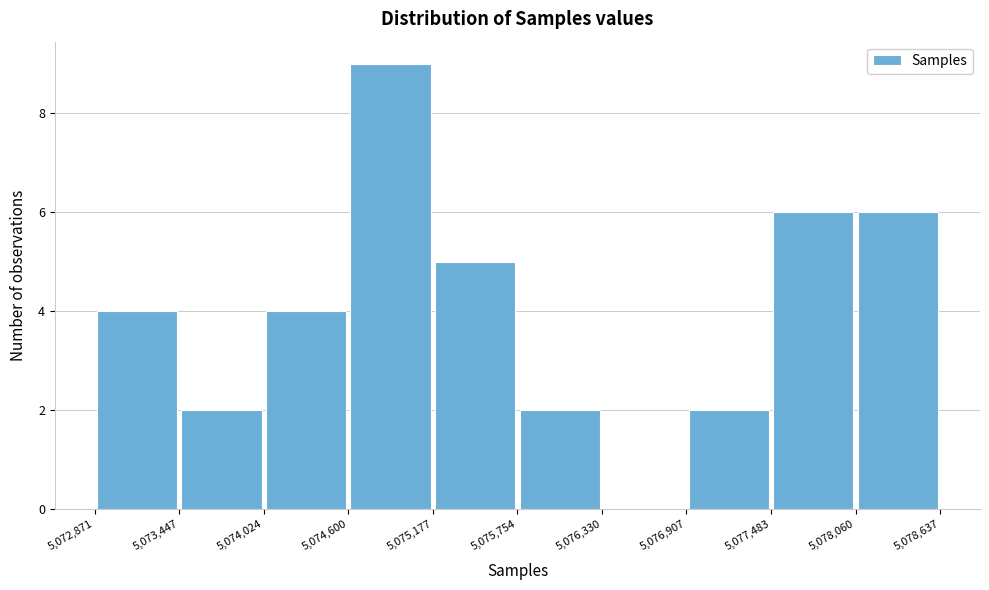

What is the height of the bar covering 5,074,024 to 5,074,600 on the x-axis? The values are not printed on the chart, so give them approximately, as read against the axis.

4